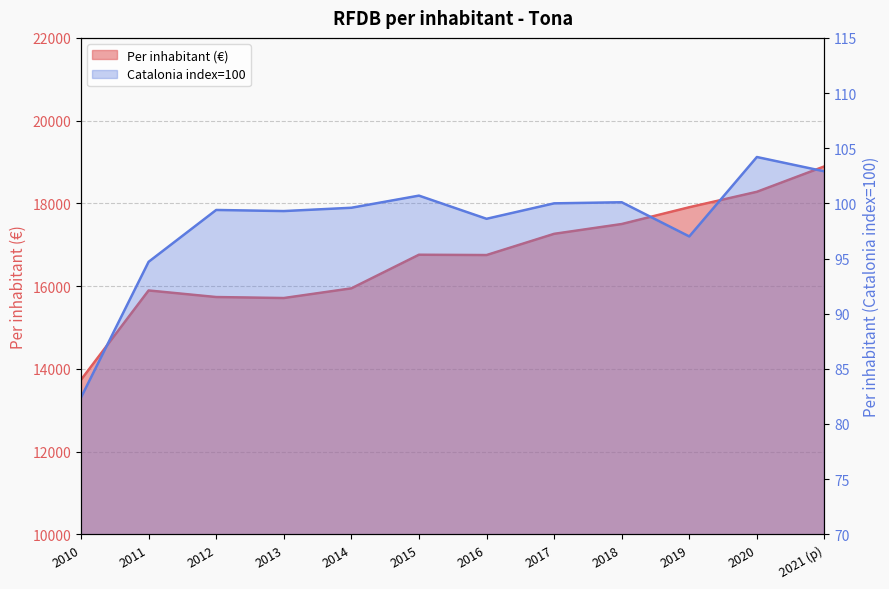

At 2017, list the series in order from largest to smallest.

Per inhabitant (€), Per inhabitant (Catalonia index=100)